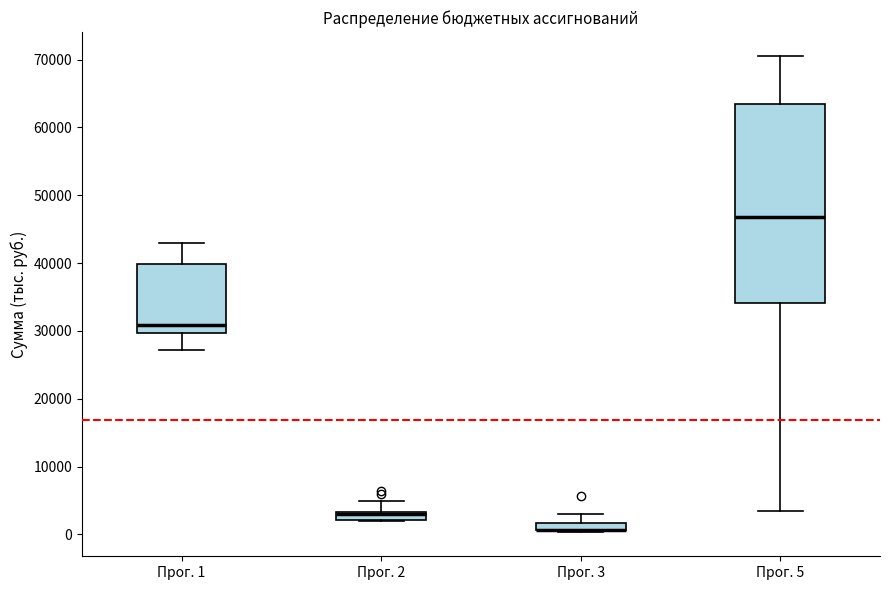

Comparing the boxes themselves (not the whiskers), which one is the tallest?

Прог. 5